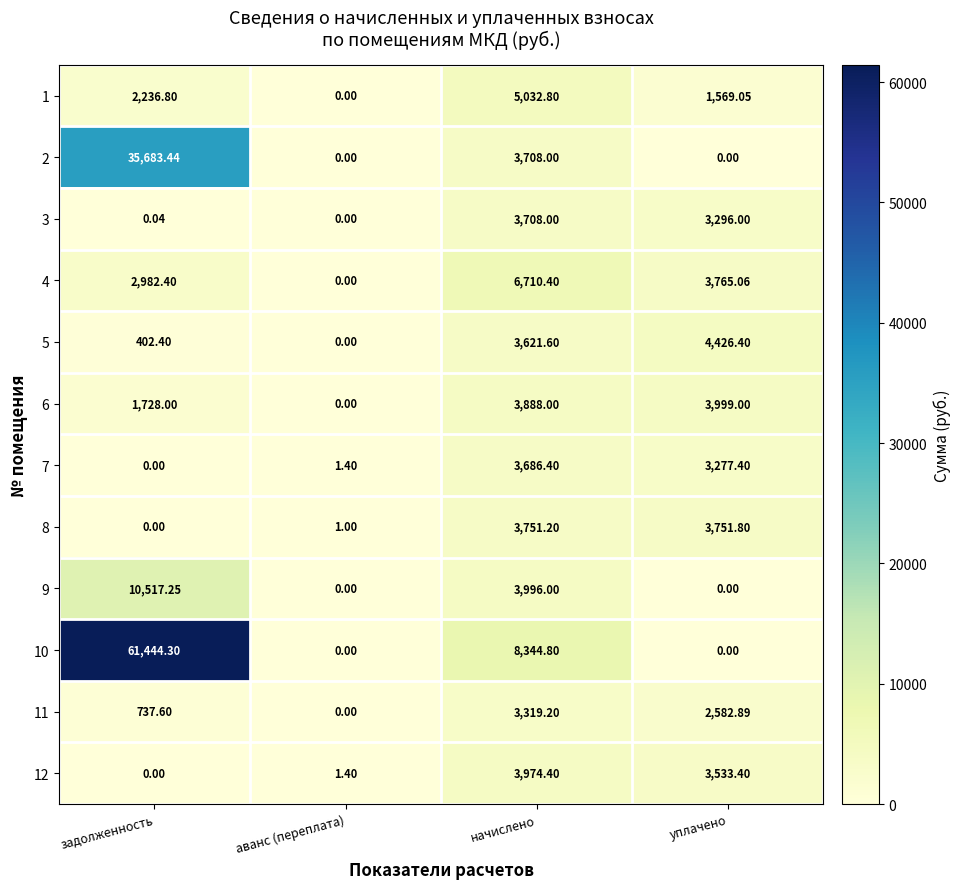

Which series has the largest total across all categories?

10